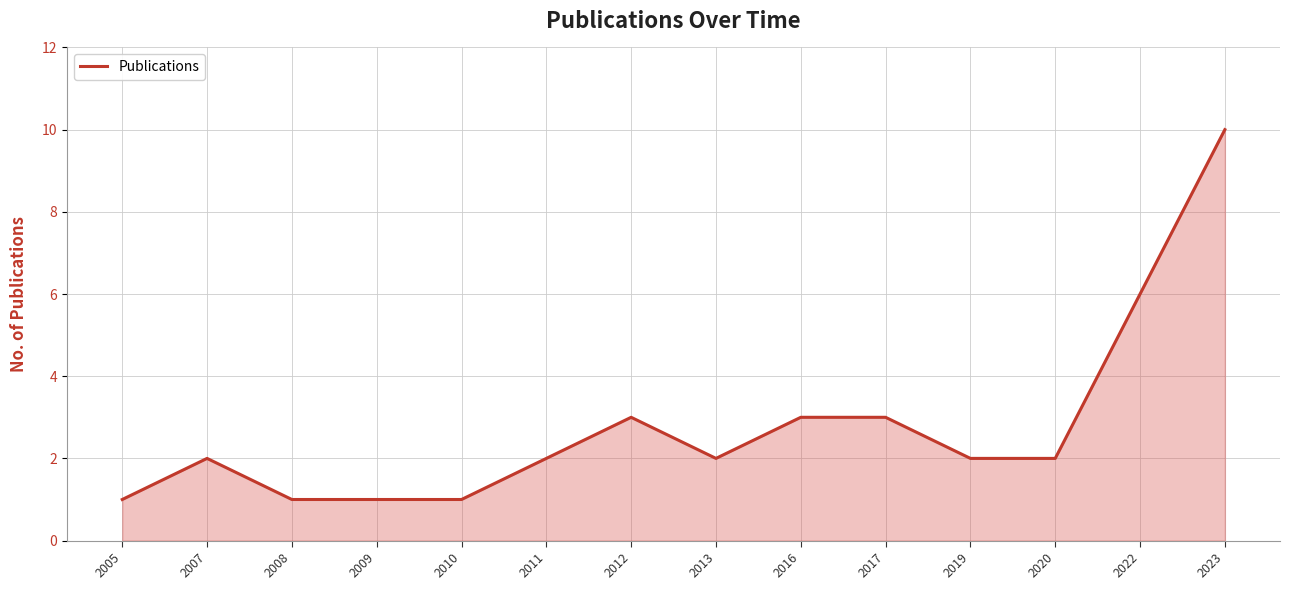

Is it true that the value at 2008 is 2?

False